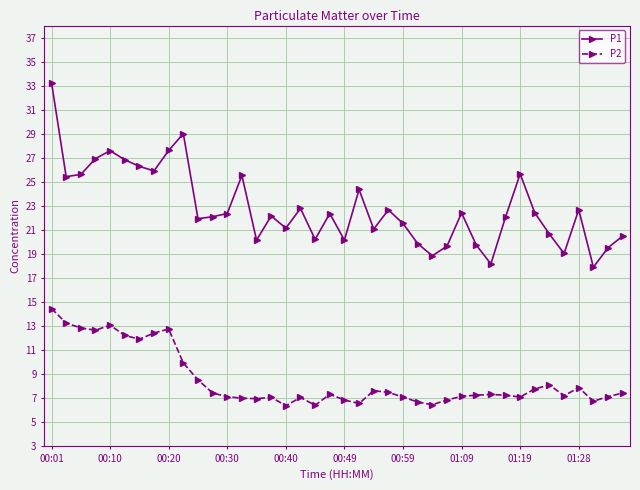

True or false: P1 has more than 0 interior local peaks.

True